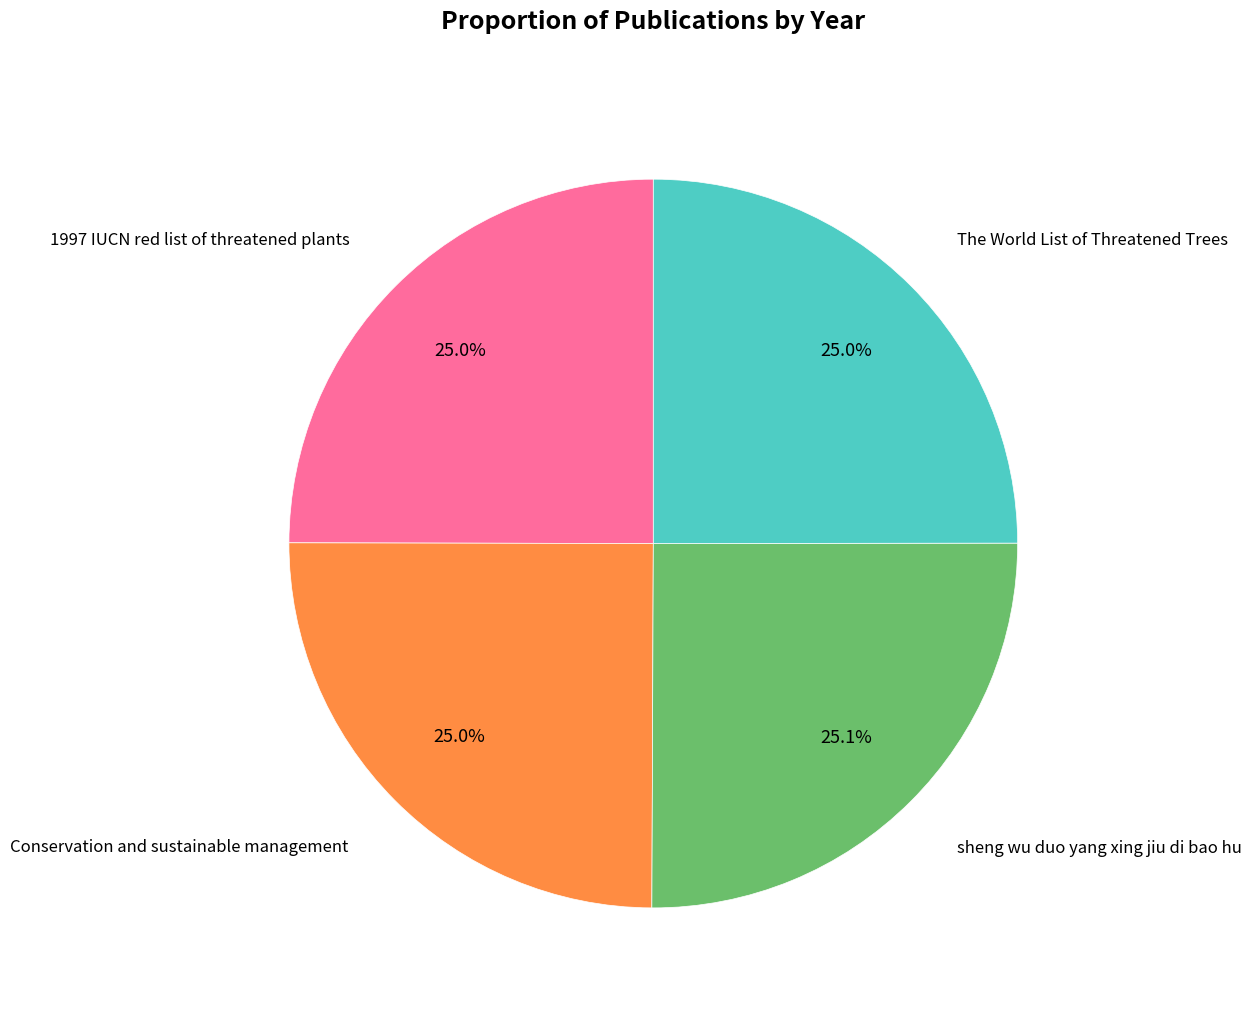

Does any single category account for the majority?

No